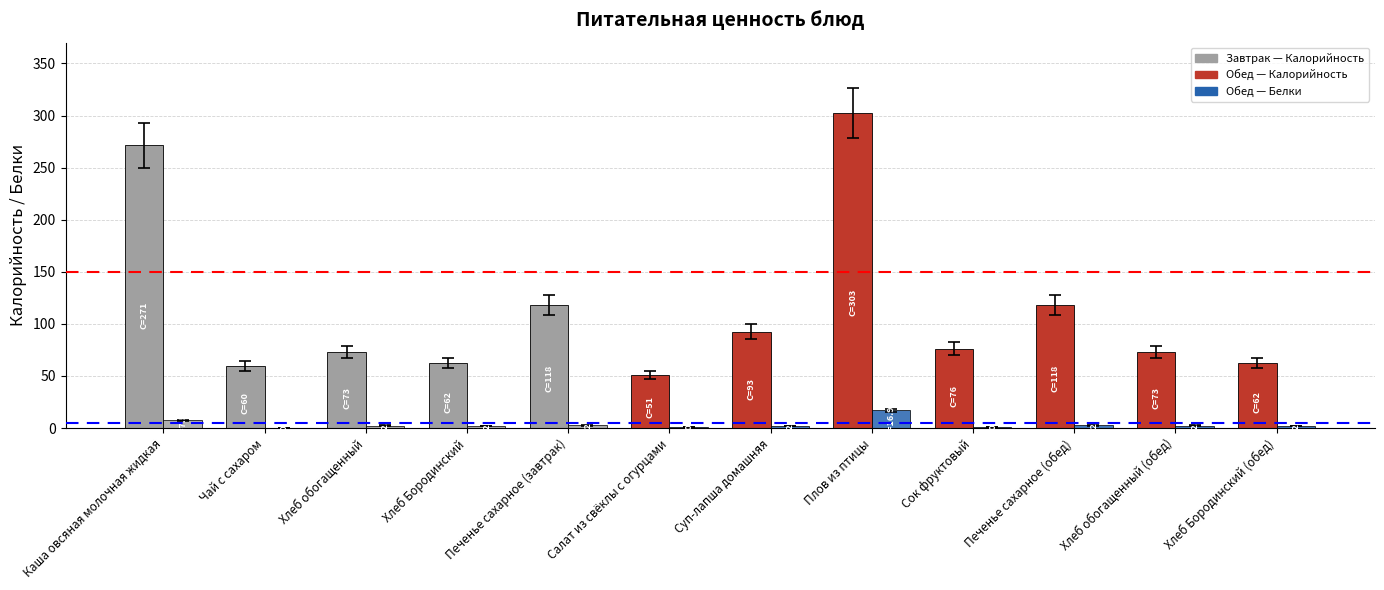

How many categories are shown in the chart?

12